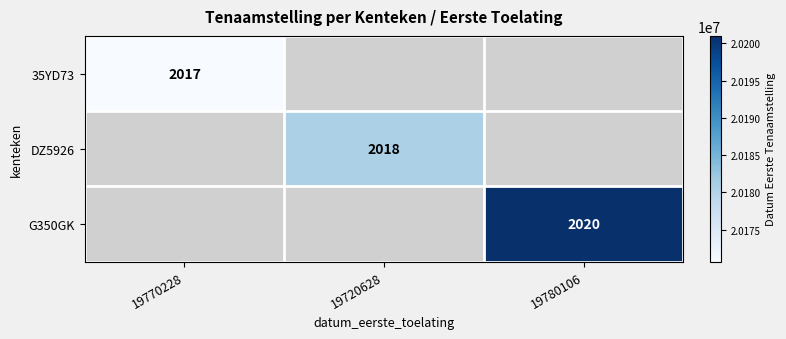

At how many categories does at least one series exceed 20195542?

1